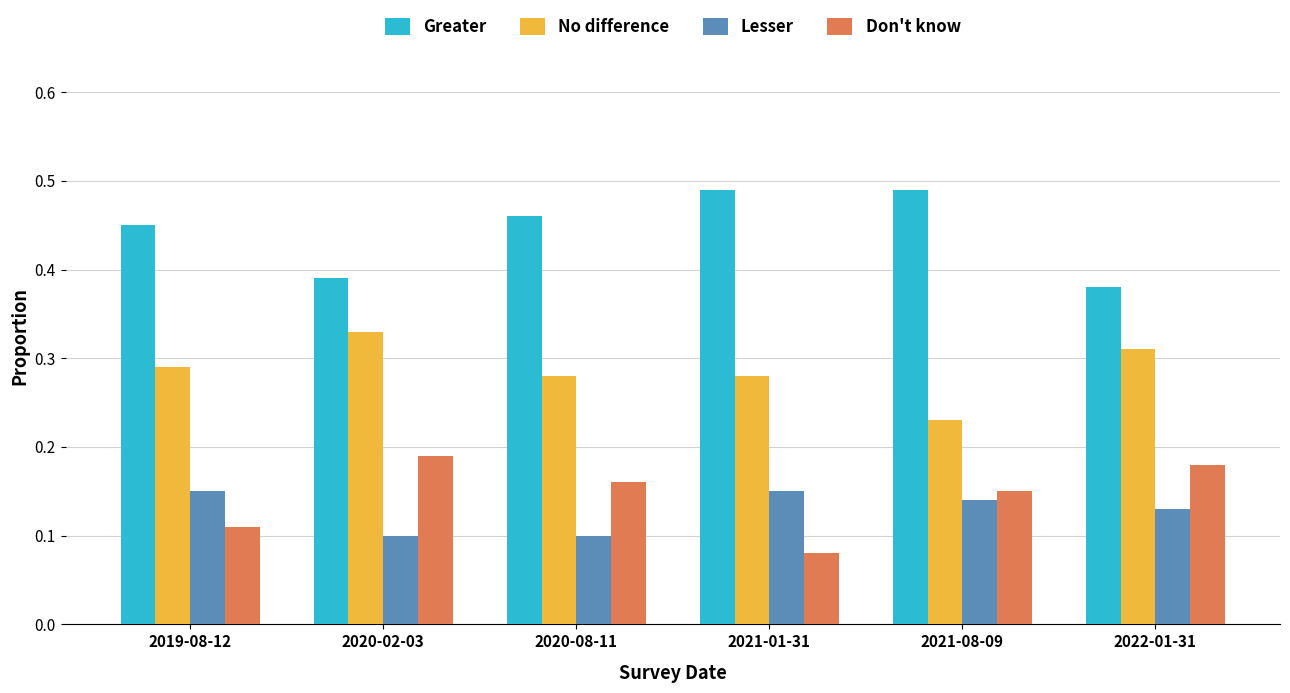

Is the value of No difference at 2021-08-09 greater than the value of Don't know at 2020-02-03?

Yes